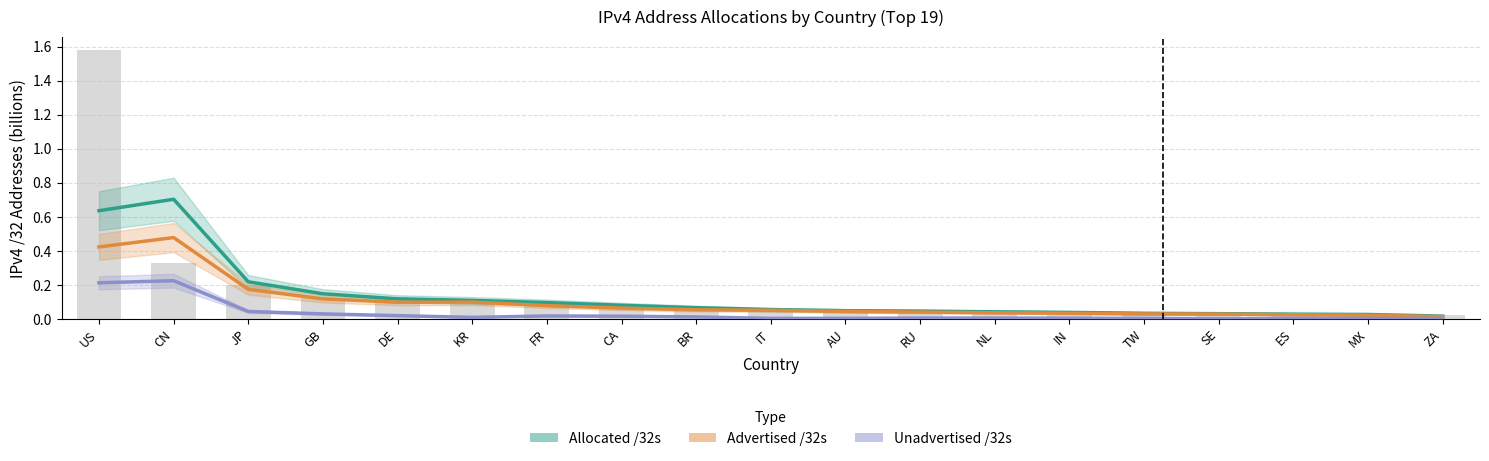

True or false: Unadvertised /32s has a value of 0.0 at BR.

True